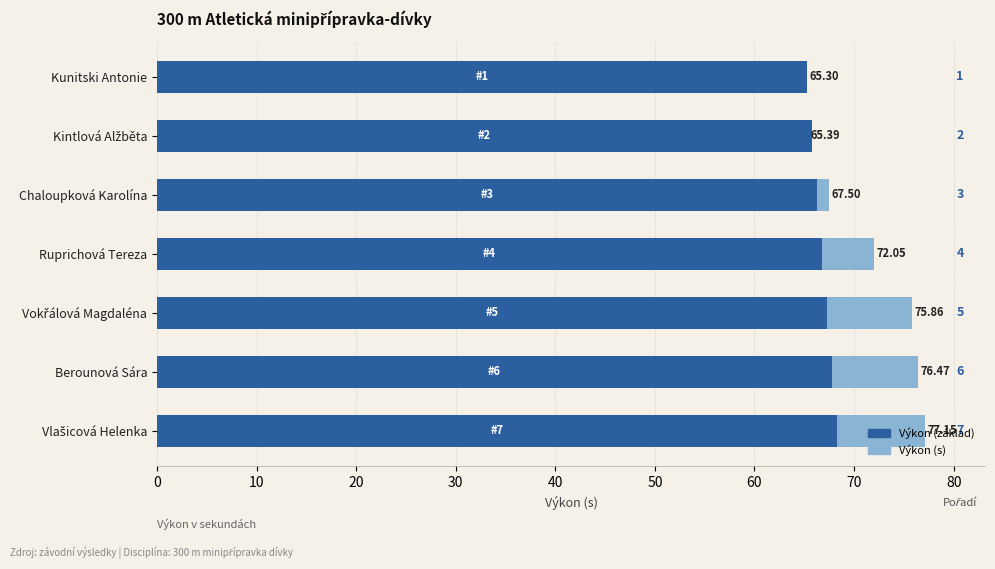

True or false: Výkon (základ) has a value of 113.8 at Kintlová Alžběta.

False